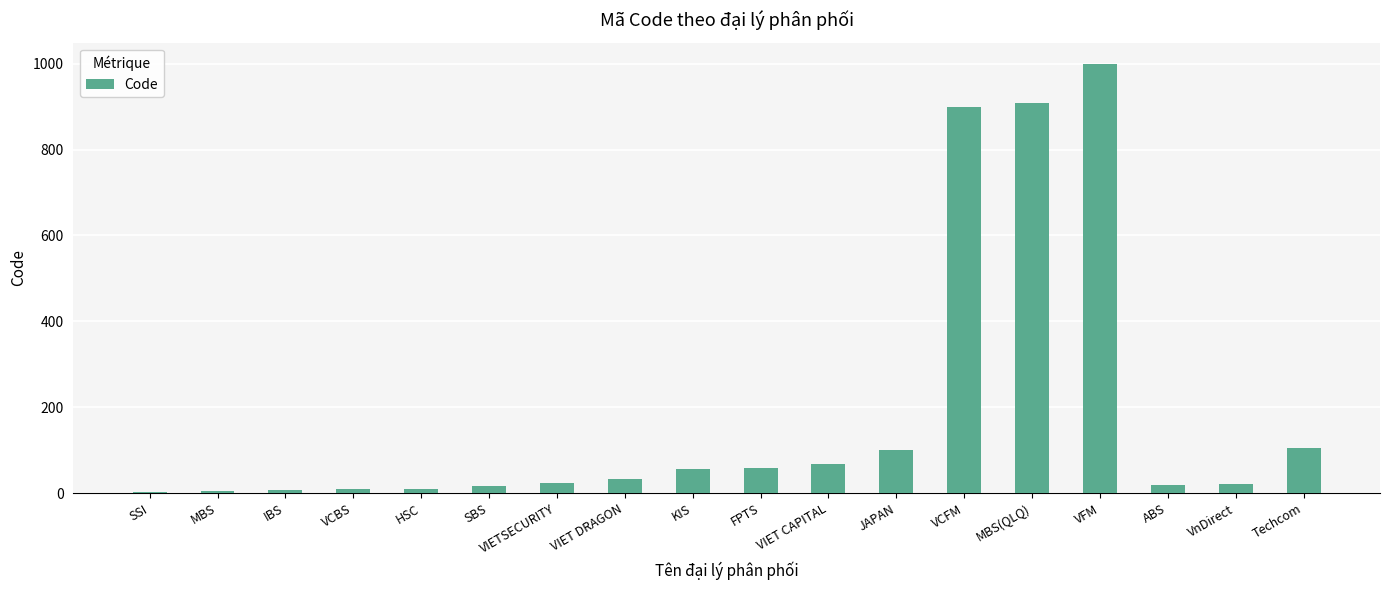

Which category has the highest value across all series?

VFM